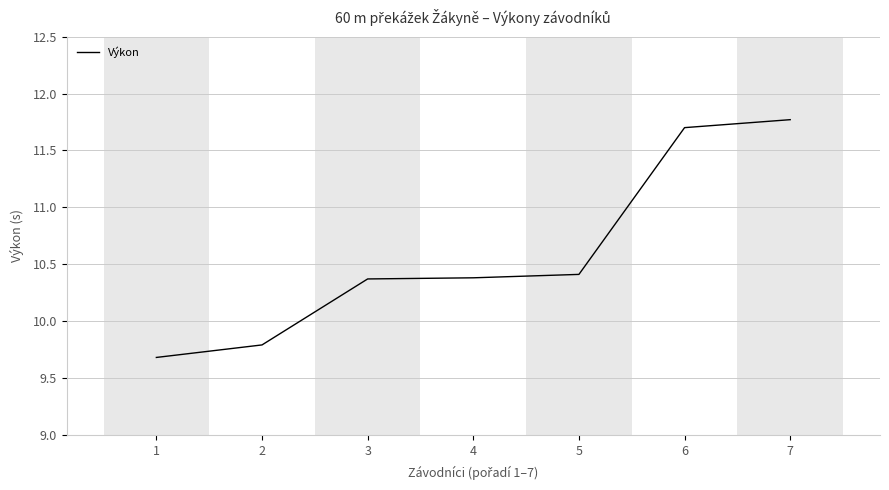

What is the minimum value shown in the chart?

9.7